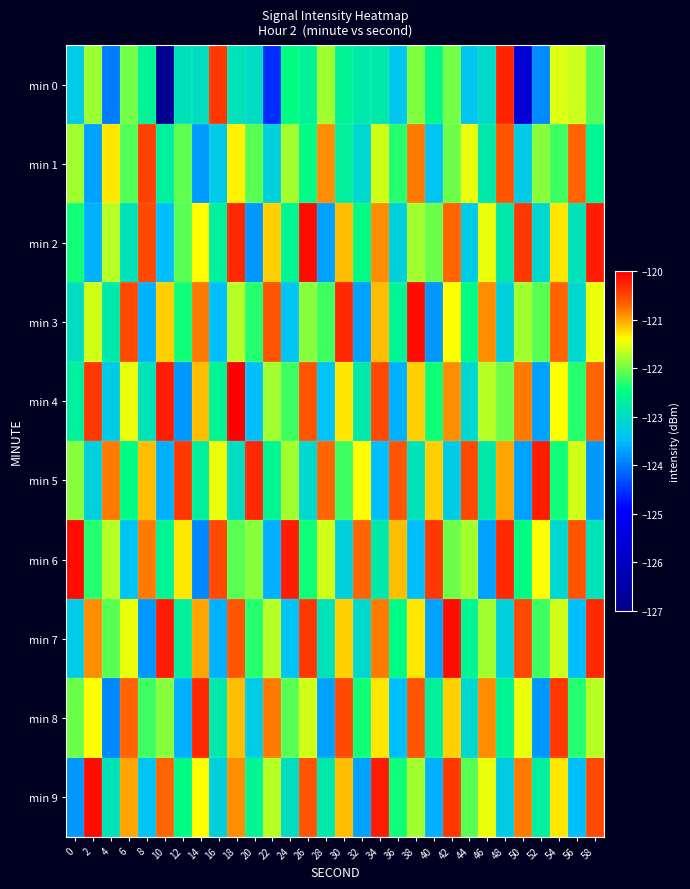

What is the total value across all series at 26?

-1215.8